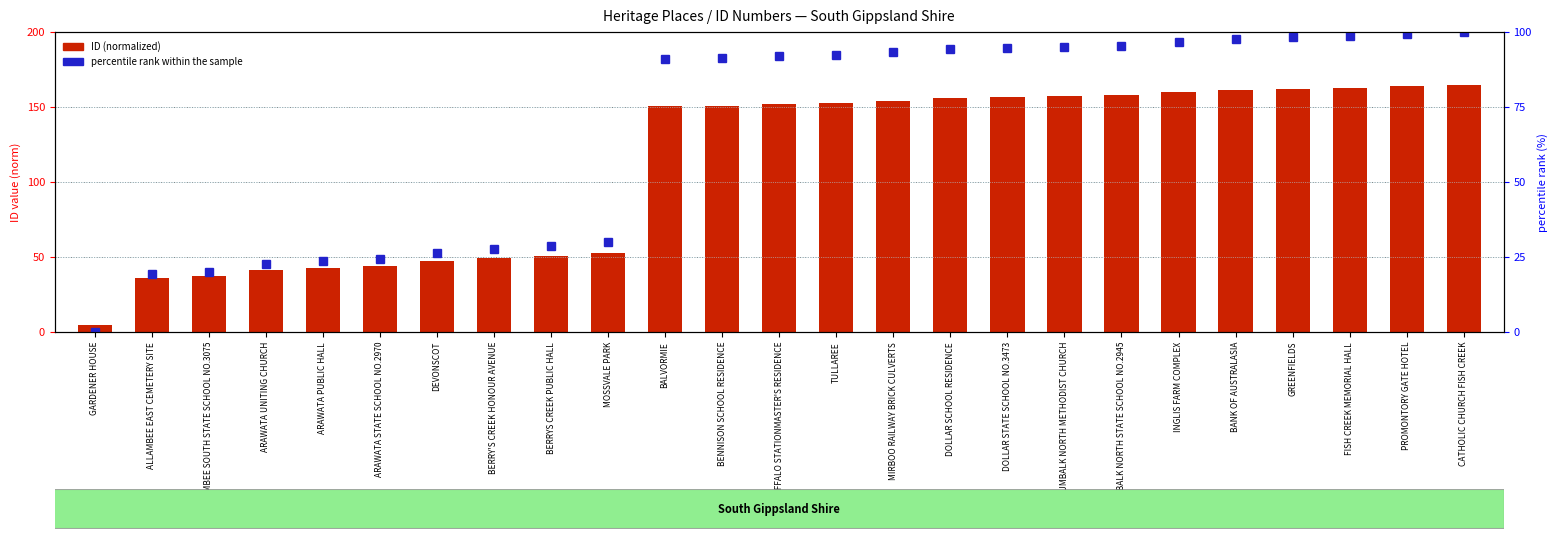

What is the sum of the percentile rank within the sample values at ALLAMBEE EAST CEMETERY SITE and ARAWATA UNITING CHURCH?

41.9